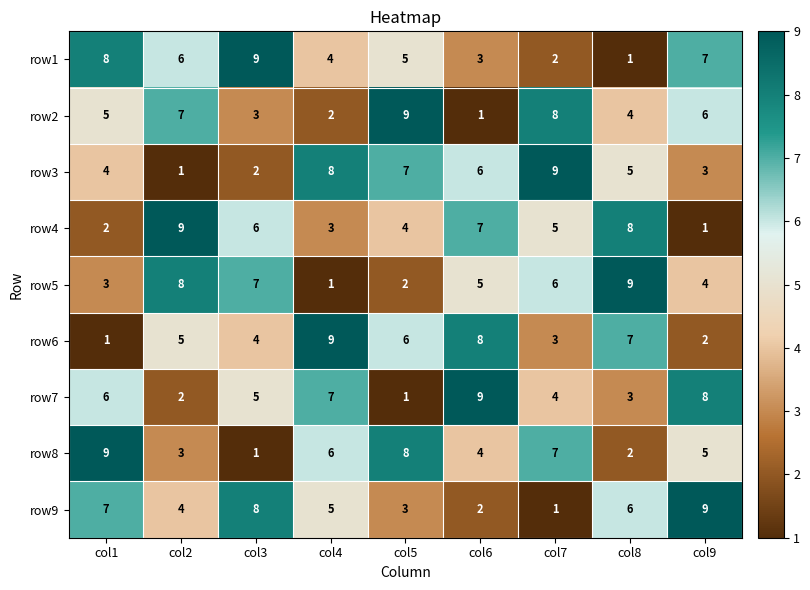

What is the difference between the second highest and second lowest values in the row8 series?

6